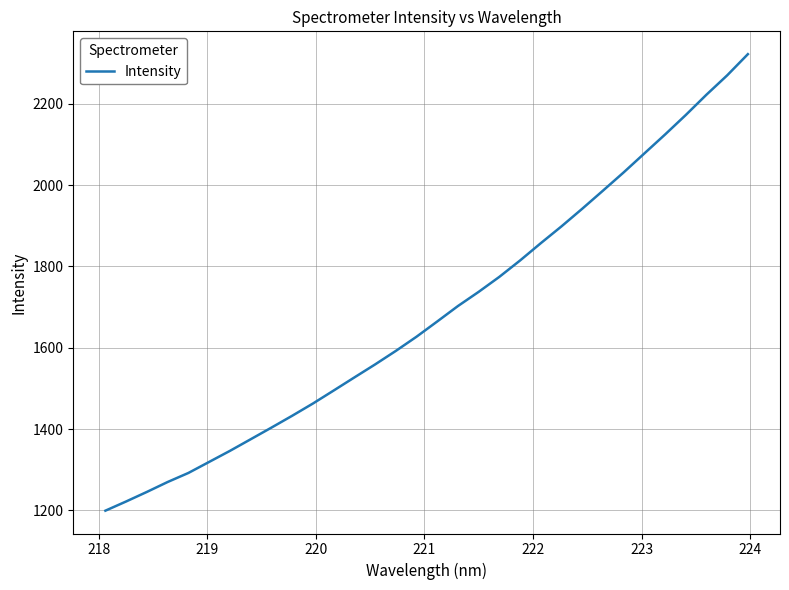

What is the smallest value displayed?

1199.1